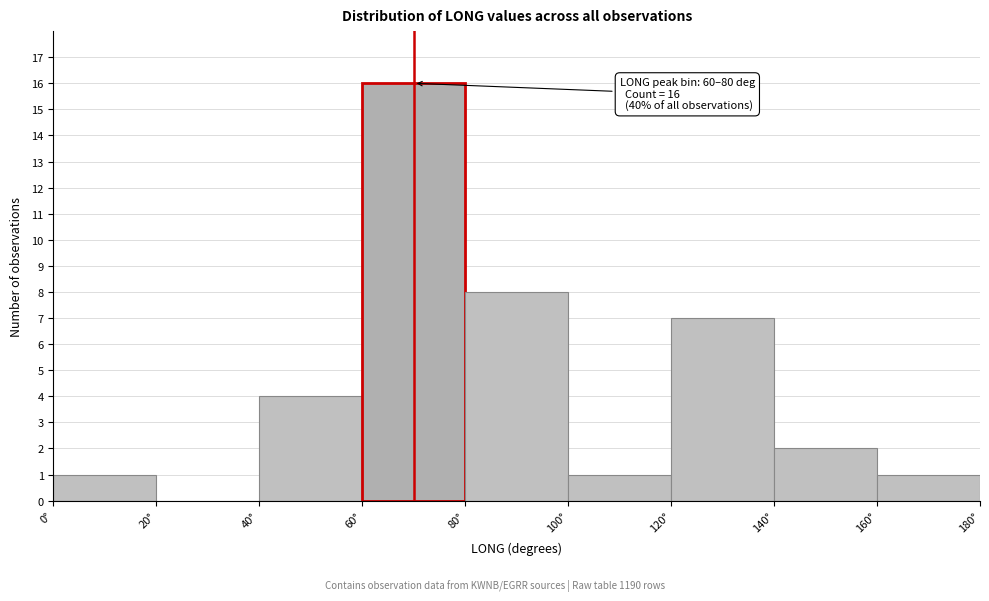

Over which range of the x-axis is the bar tallest?

60 to 80